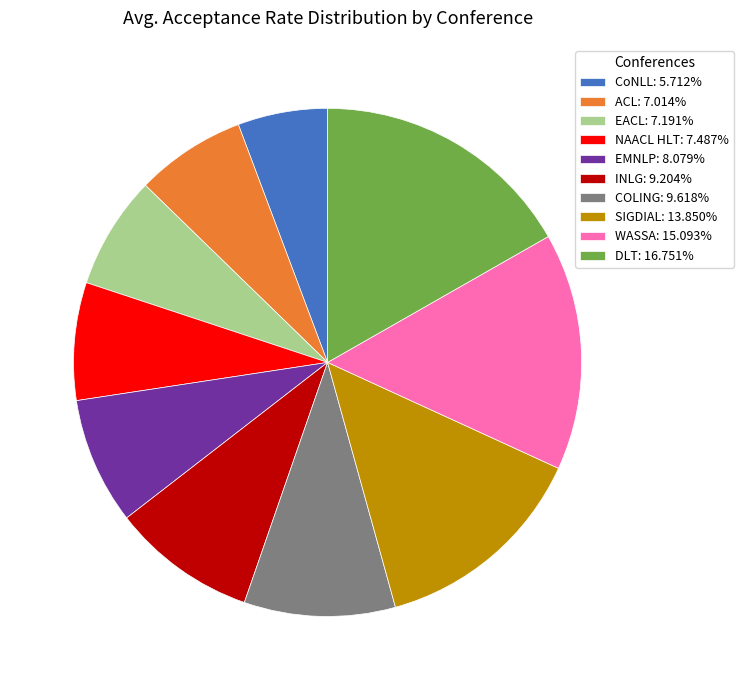

Between INLG and EMNLP, which is larger?

INLG